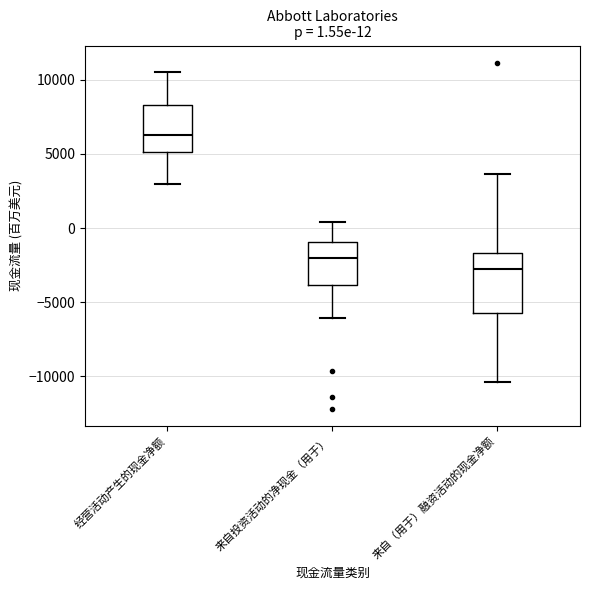

Comparing the boxes themselves (not the whiskers), which one is the tallest?

来自（用于）融资活动的现金净额